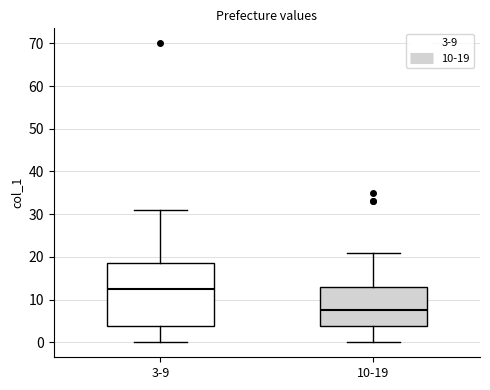

Reading left to right, read every box against the y-axis: the position of its median line, the range the box covers, and the ends of its whiskers. The values are not printed on the chart, so give them approximately, as read against the axis.

3-9: median 13, box 4 to 19, whiskers 0 to 31
10-19: median 8, box 4 to 13, whiskers 0 to 21